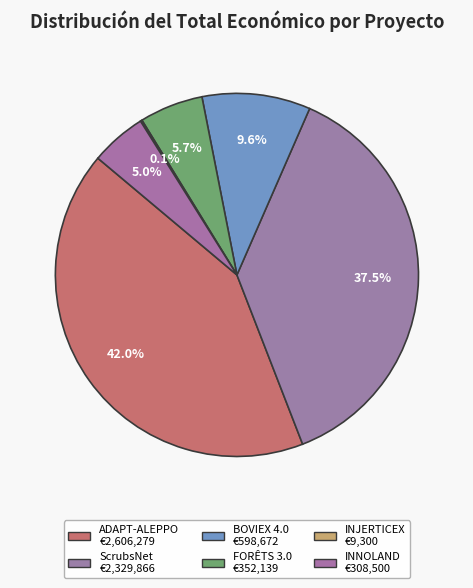

Is it true that BOVIEX 4.0 is 10% of the pie?

True